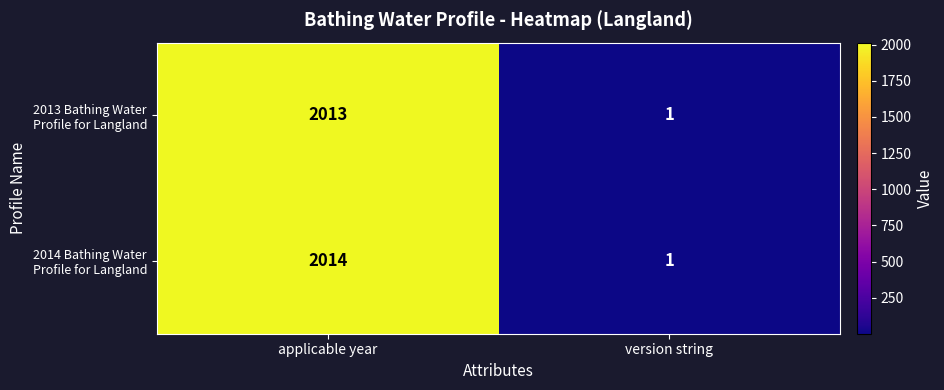

At which category is the sum across all series the highest?

applicable year